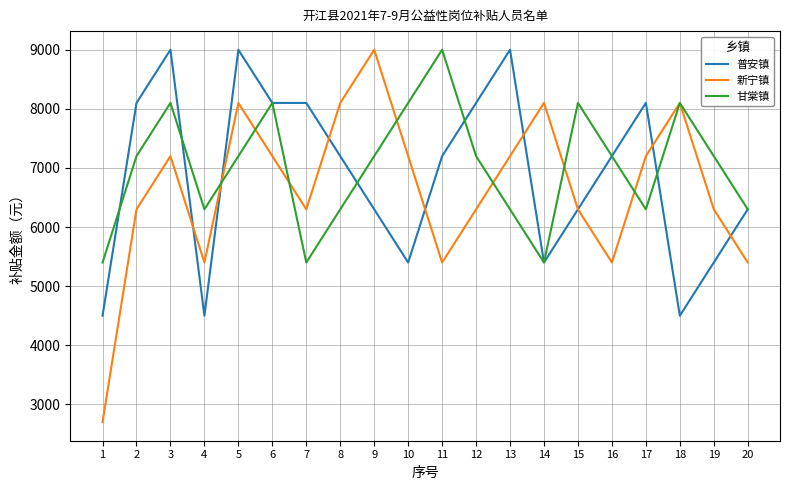

The value of 甘棠镇 at 5 is 7200. True or false?

True